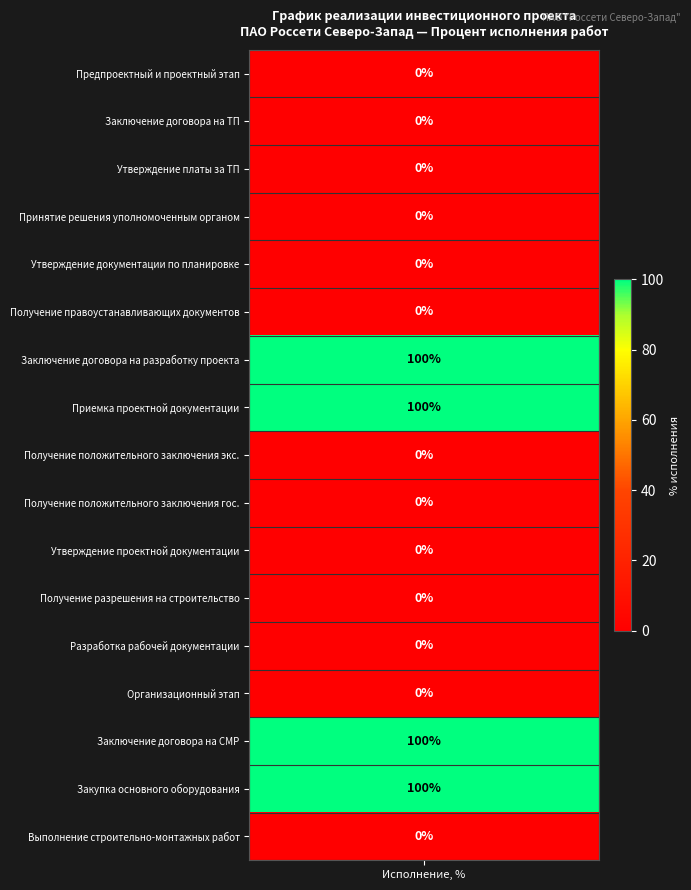

Reading right to left, extract all data points from this chart.

2.2.=0	2.1.=100	2=100	1.12.=0	1.11.=0	1.10.=0	1.9.=0	1.8.=0	1.7.=0	1.6.=100	1.5.=100	1.4.=0	1.3.=0	1.2.1.=0	1.2.=0	1.1.=0	1=0